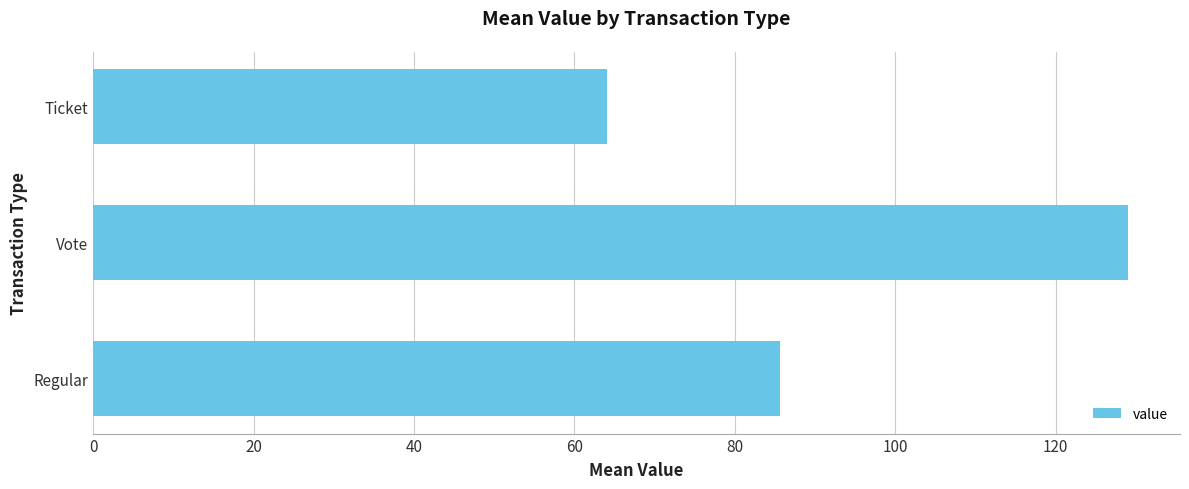

What is the maximum value shown in the chart?

129.1